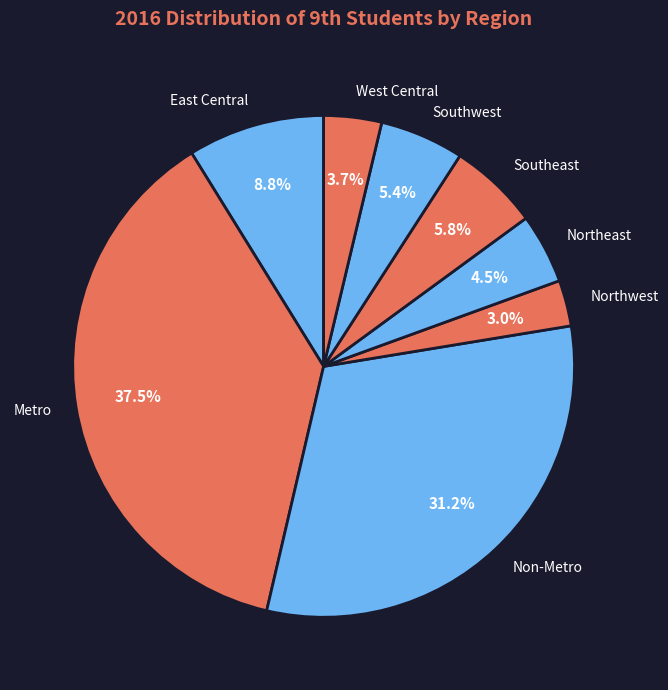

Between Southeast and Metro, which is larger?

Metro